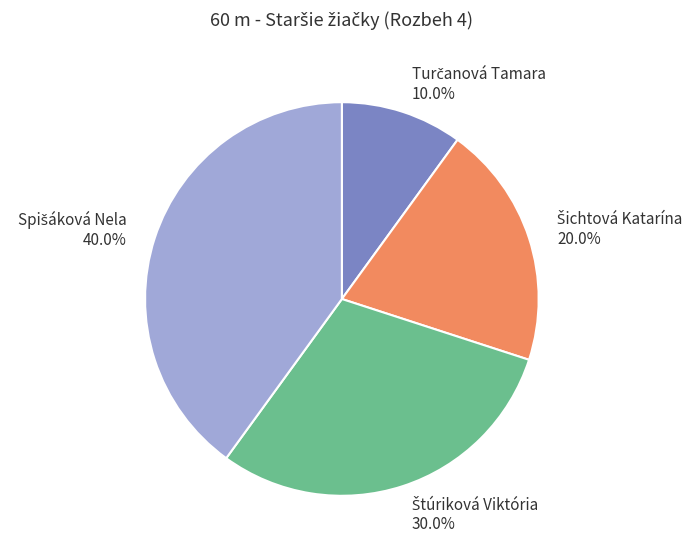

Is there a majority slice in this chart?

No